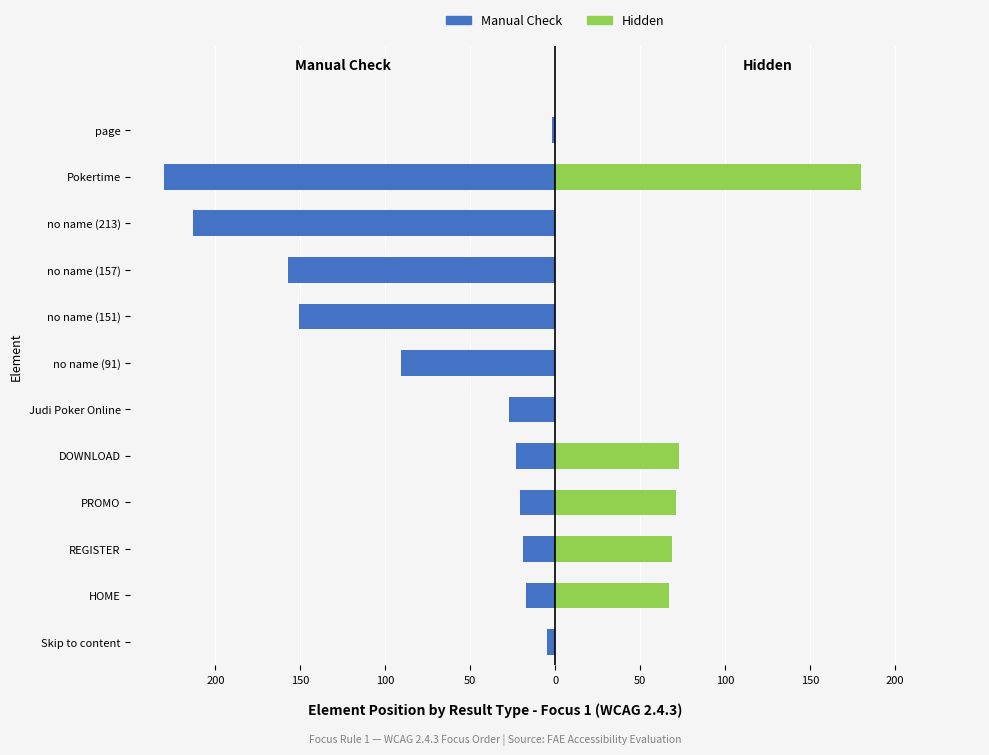

Rank the series at Skip to content from lowest to highest value.

Manual Check, Hidden